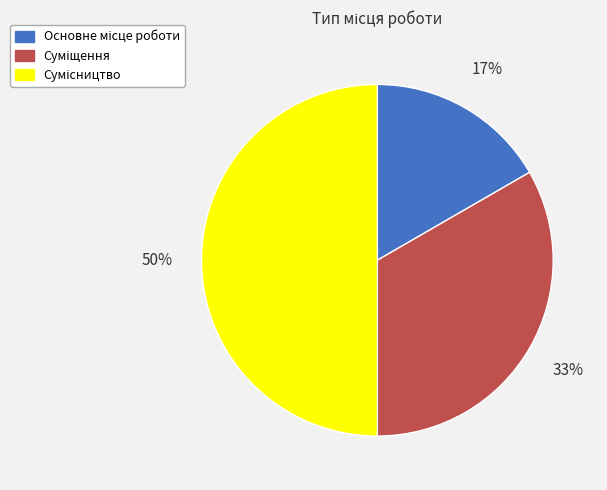

To the nearest percent, what is the difference between the largest and smallest slice percentages?

33%